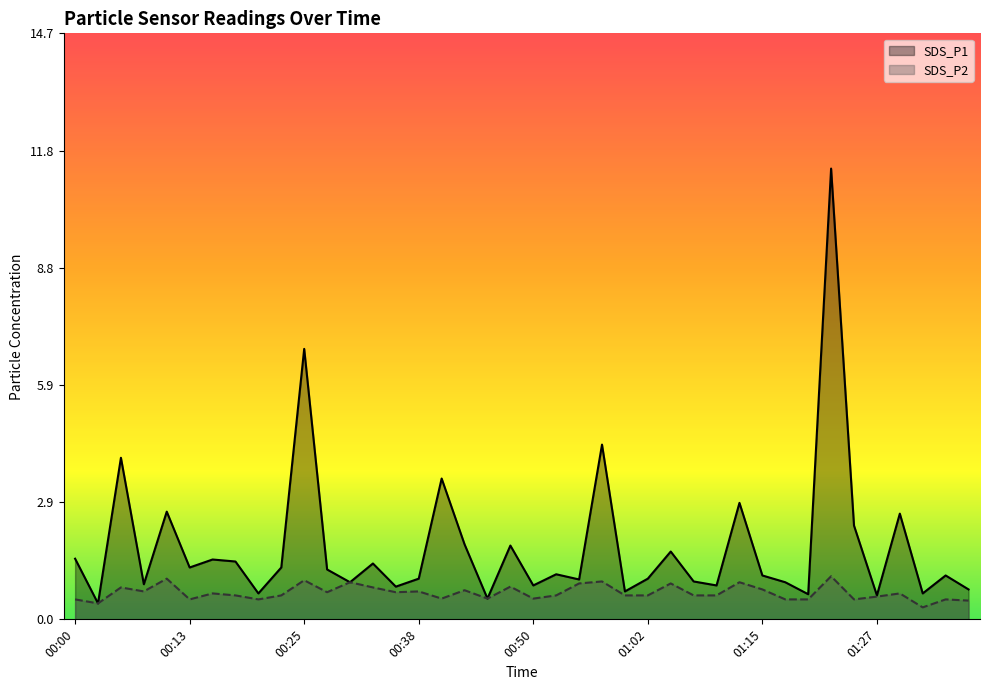

What is the sum of the SDS_P1 values at 01:20 and 01:25?

3.0